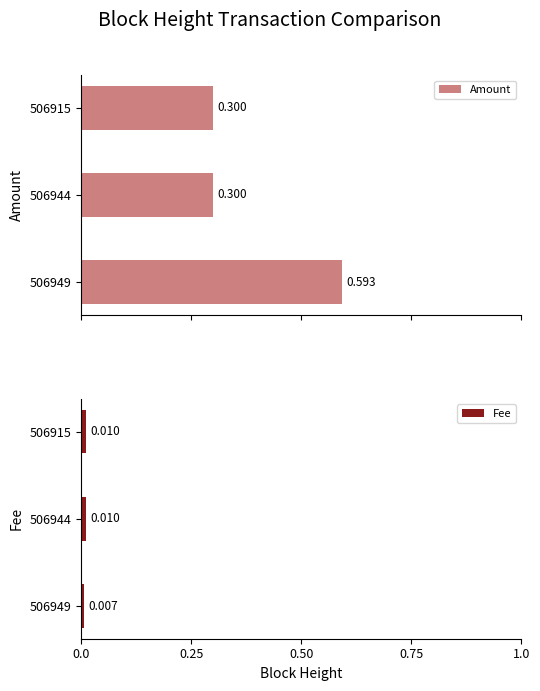

Count the Amount values in the range 0 to 1.

3